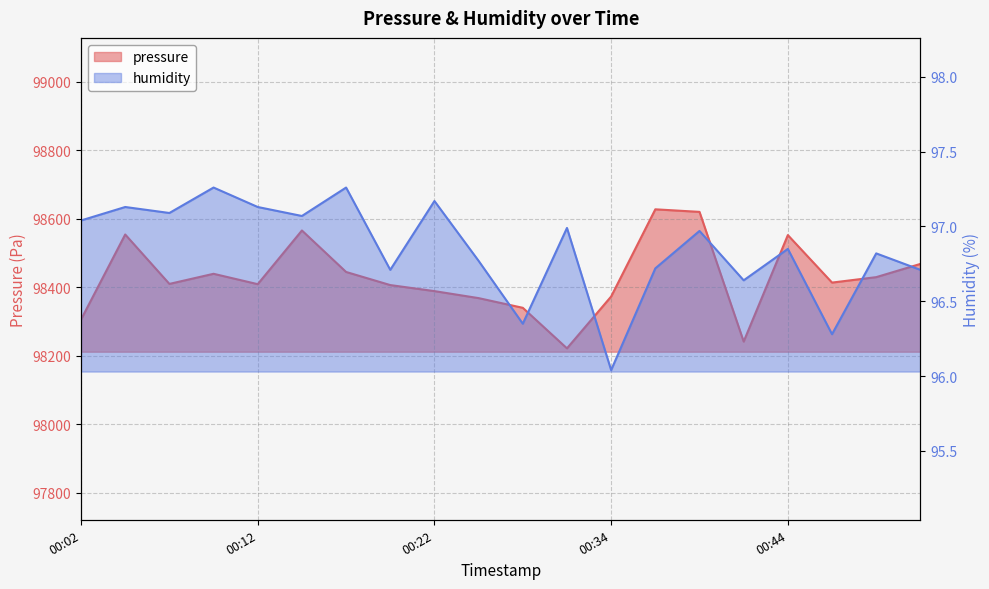

What is the value of the humidity point at the 6th from the left?

97.1